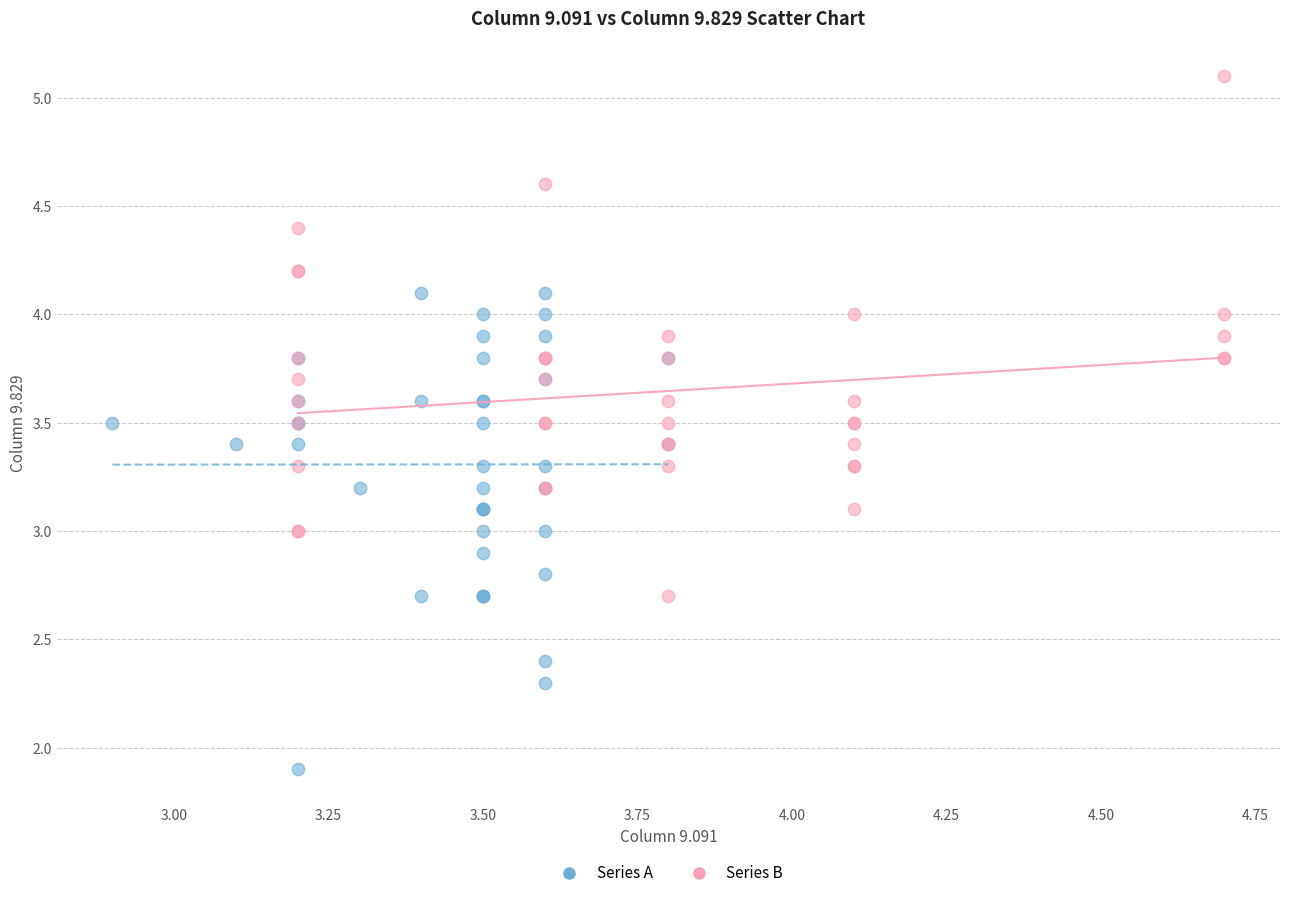

Which series contains the highest Y value?

Series B